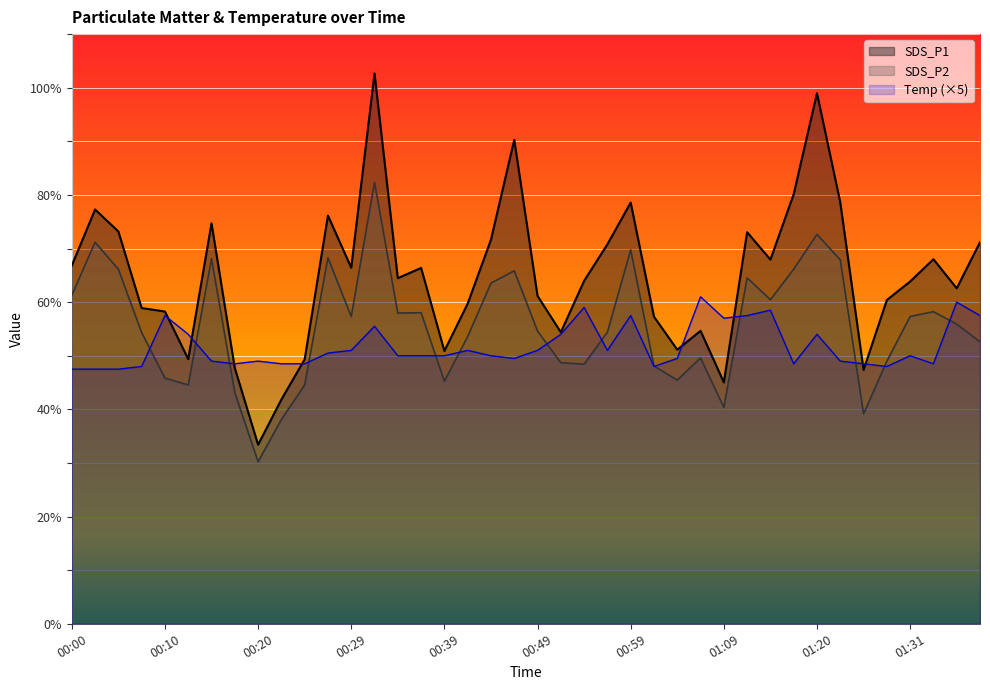

What is the total value across all series at 00:15?

191.8